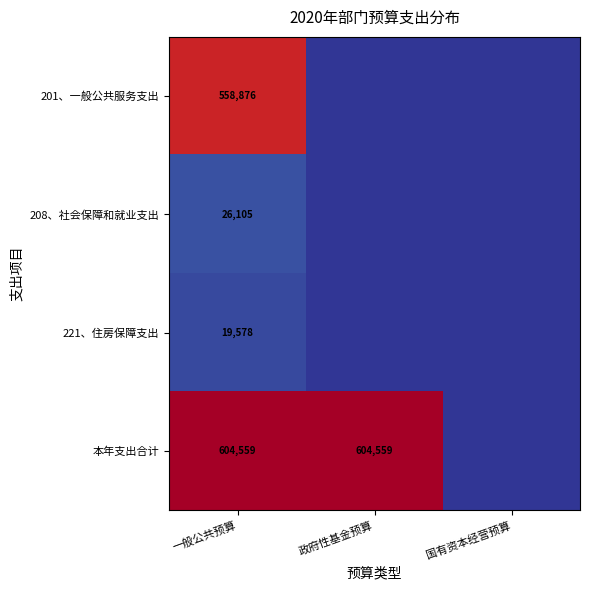

How many series are shown in this chart?

4